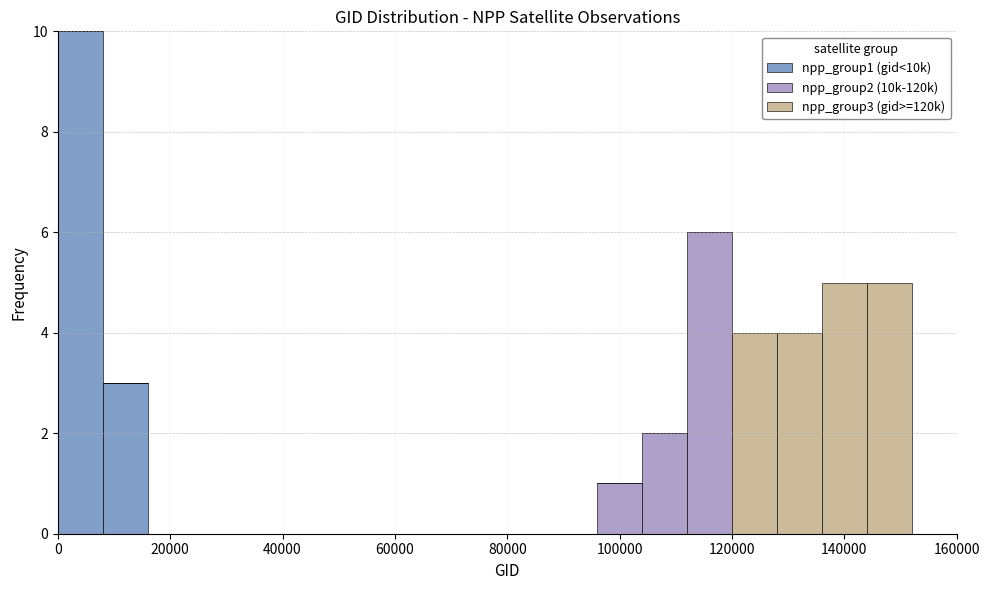

Which range on the x-axis has the tallest stacked bar (by total height)?

0 to 8000